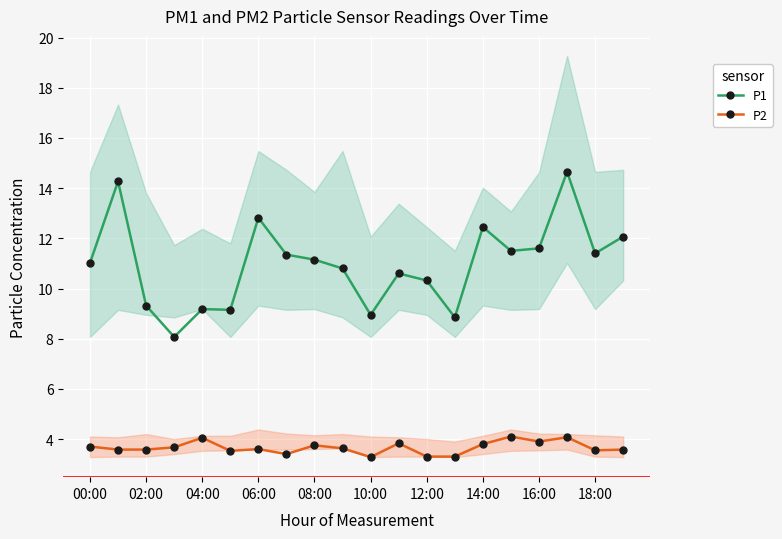

What is the value of the P1 point at the 16th from the left?

11.5